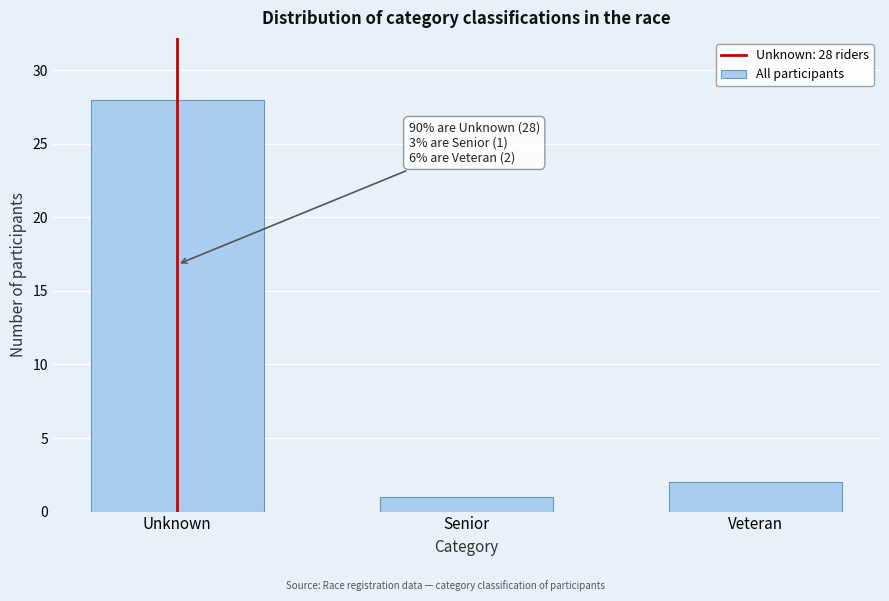

Reading left to right, what are all the values shown in this chart?

Unknown=28	Senior=1	Veteran=2